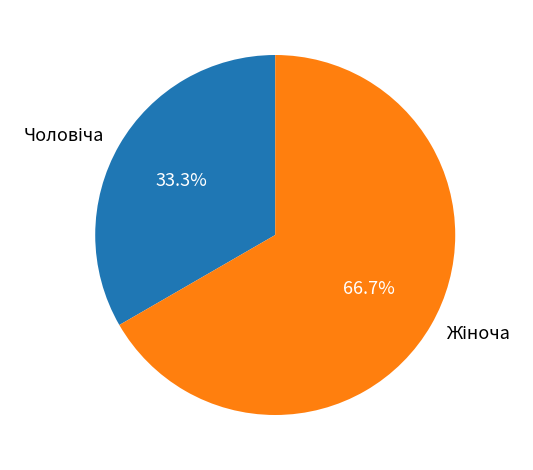

To the nearest percent, what is the average slice percentage?

50%